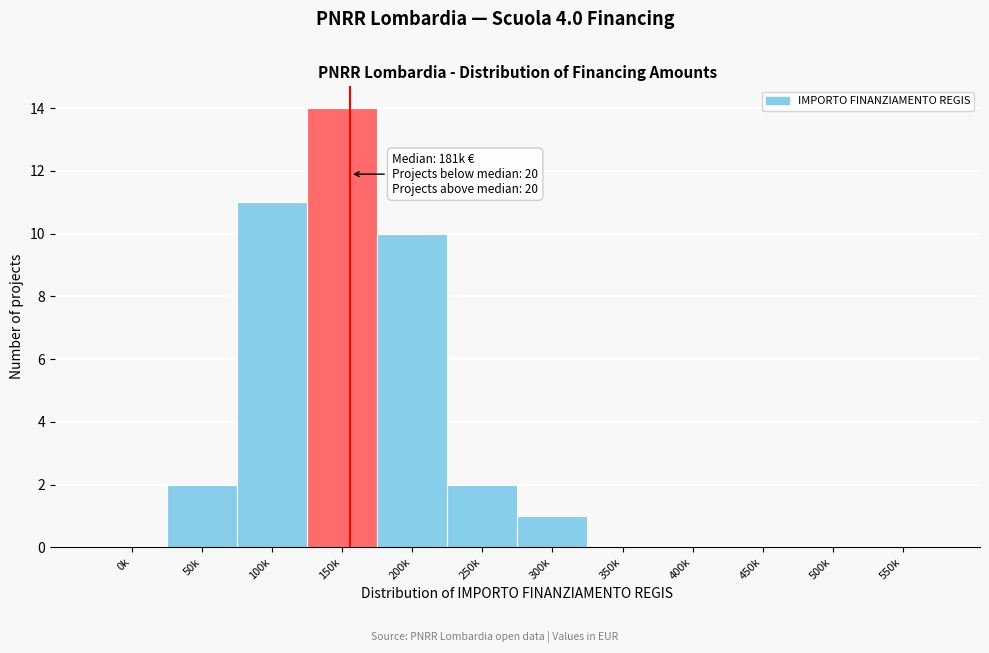

Reading left to right, extract all data points from this chart.

0k=0	50k=2	100k=11	150k=14	200k=10	250k=2	300k=1	350k=0	400k=0	450k=0	500k=0	550k=0